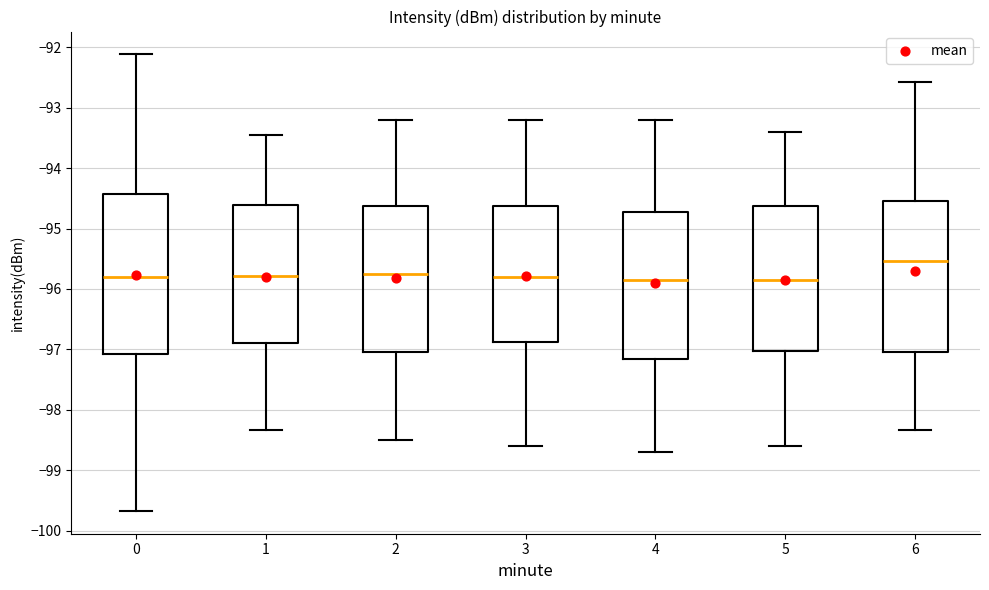

Which box has the highest median line?

6